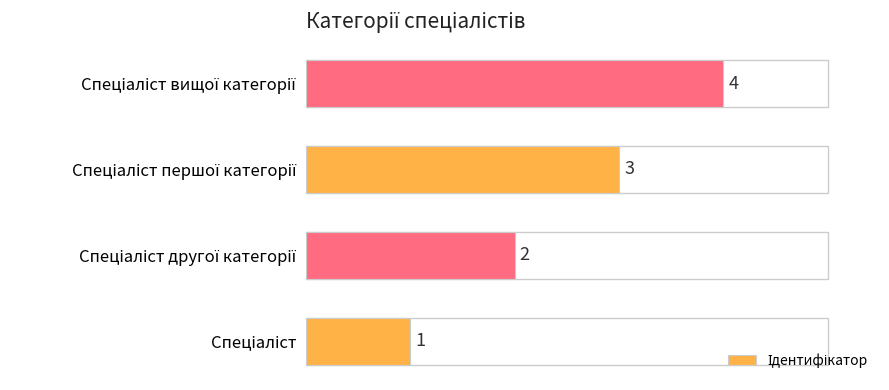

What is the sum of all values?

10